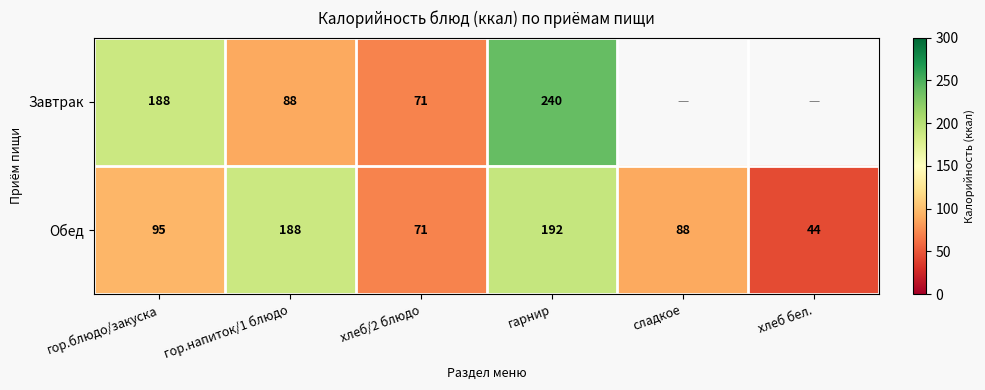

List the labels in order of Обед value, largest first.

гарнир, гор.напиток/1 блюдо, гор.блюдо/закуска, сладкое, хлеб/2 блюдо, хлеб бел.